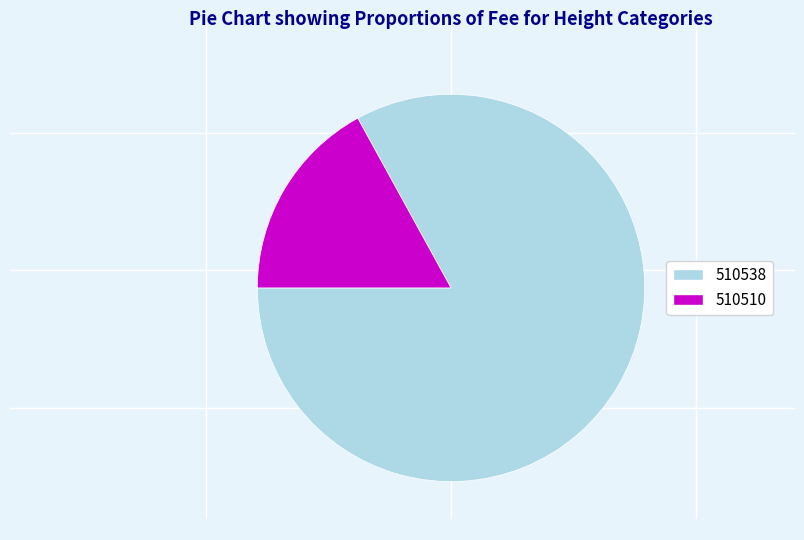

Is the sum of 510510 and 510538 greater than half?

Yes